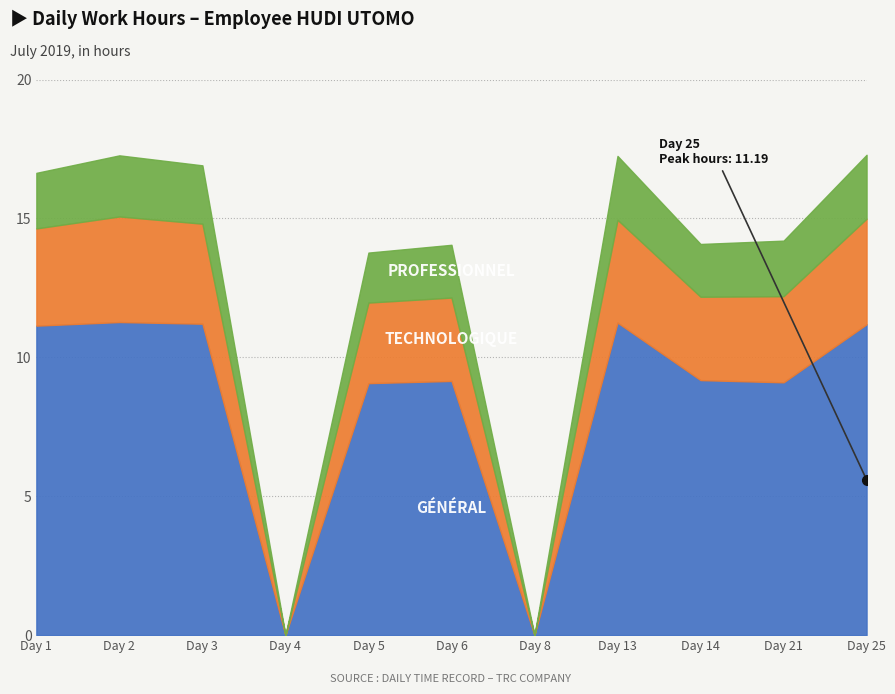

Count the number of data series in this chart.

3